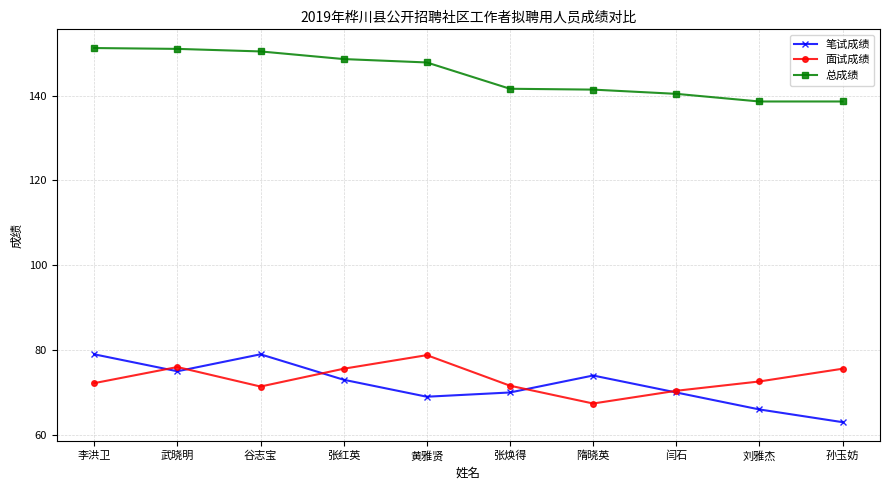

True or false: 笔试成绩 and 总成绩 cross at least once.

False